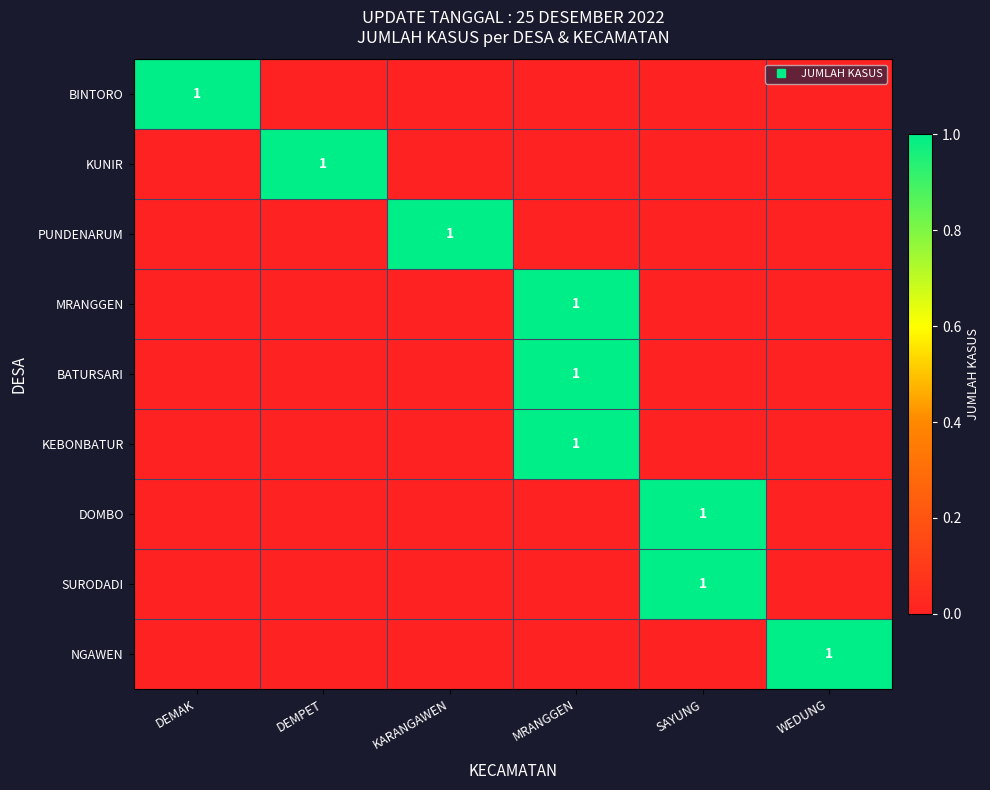

Which series changed the most between DEMPET and WEDUNG?

KUNIR